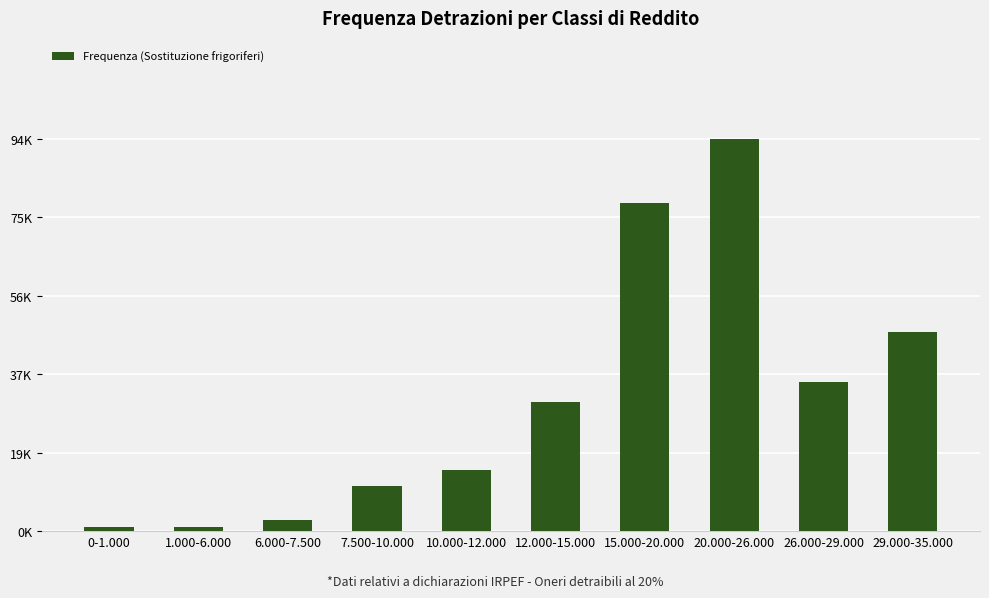

Reading right to left, extract all data points from this chart.

47444	35587	93657	78297	30817	14635	10767	2561	1069	952